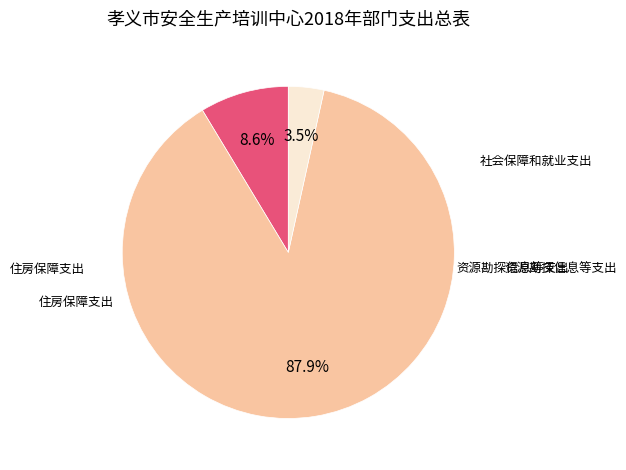

To the nearest percent, what is the difference between the largest and smallest slice percentages?

84%